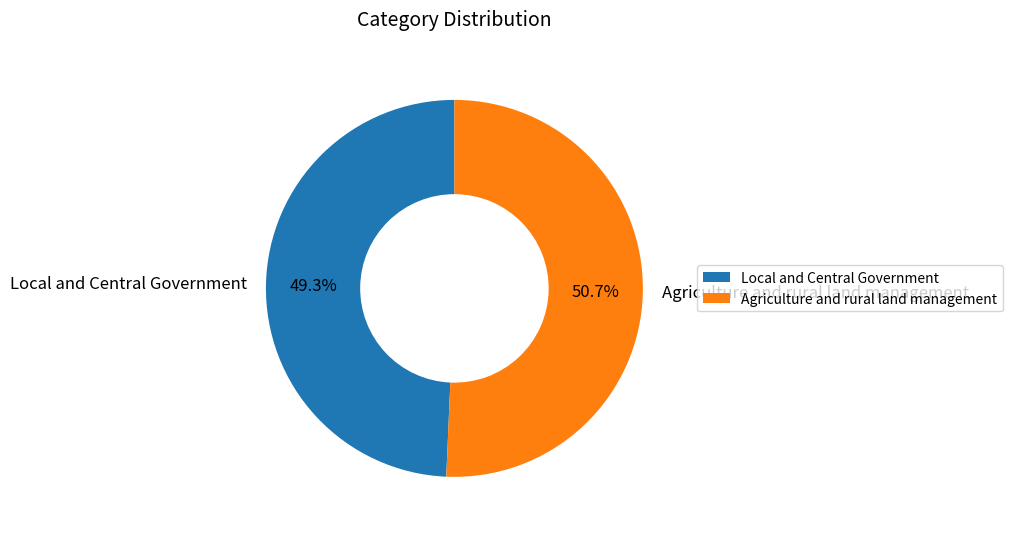

How many slices are in this pie chart?

2